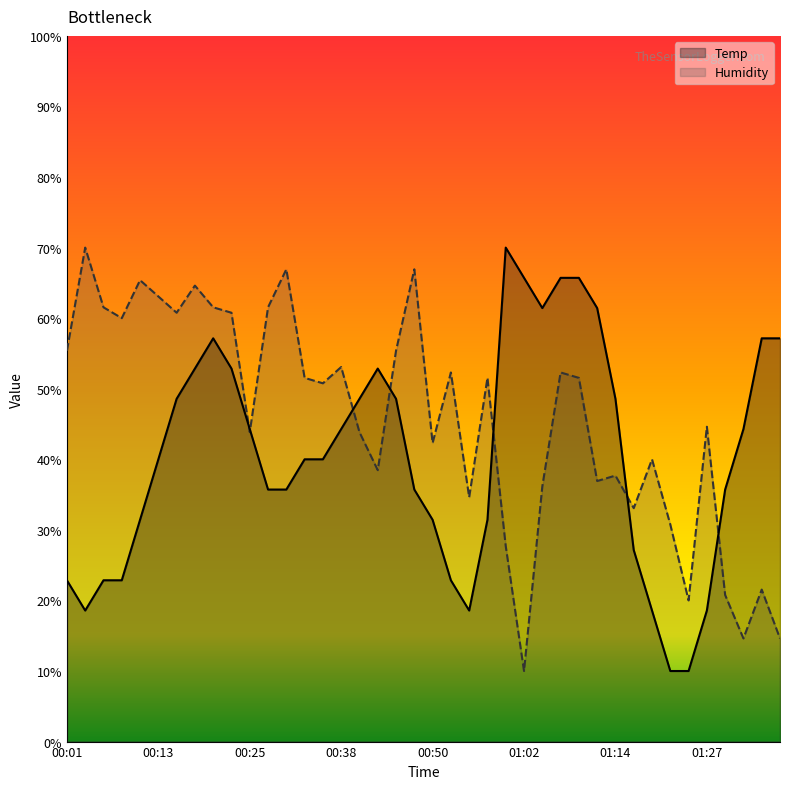

How many interior local valleys does the Temp series have?

3